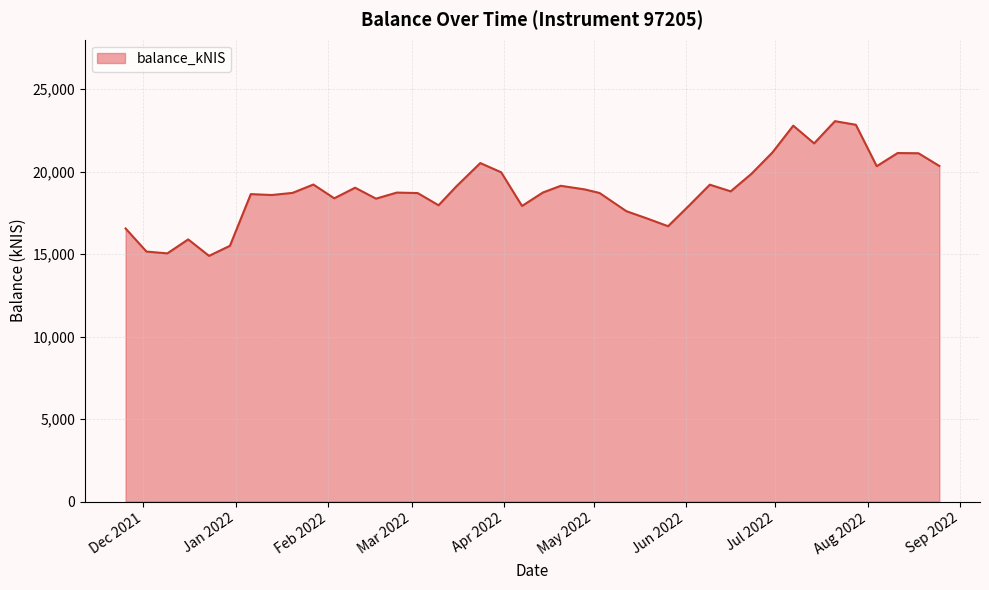

How many lines are shown in the chart?

1